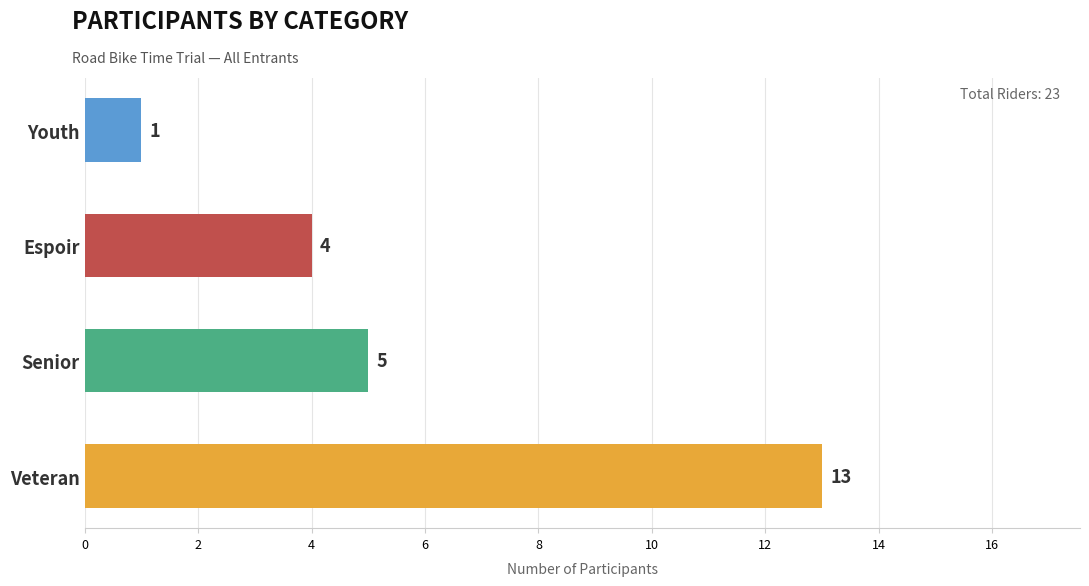

Between Senior and Espoir, which is larger?

Senior